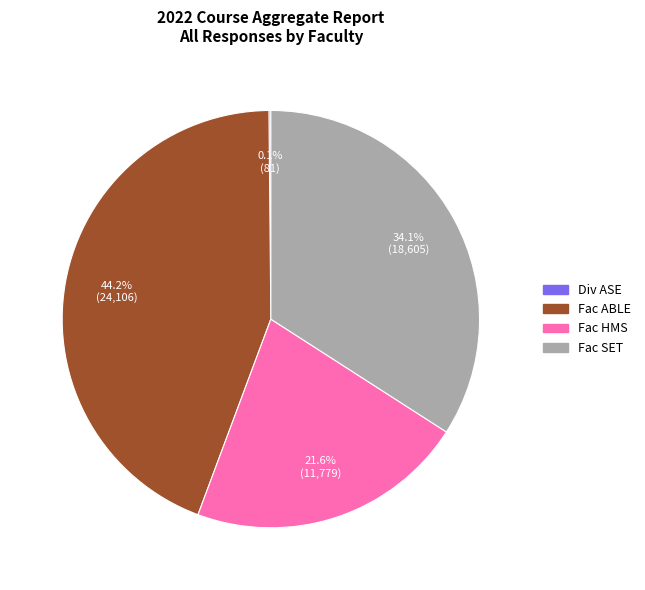

What is the largest slice in the pie chart?

Fac ABLE